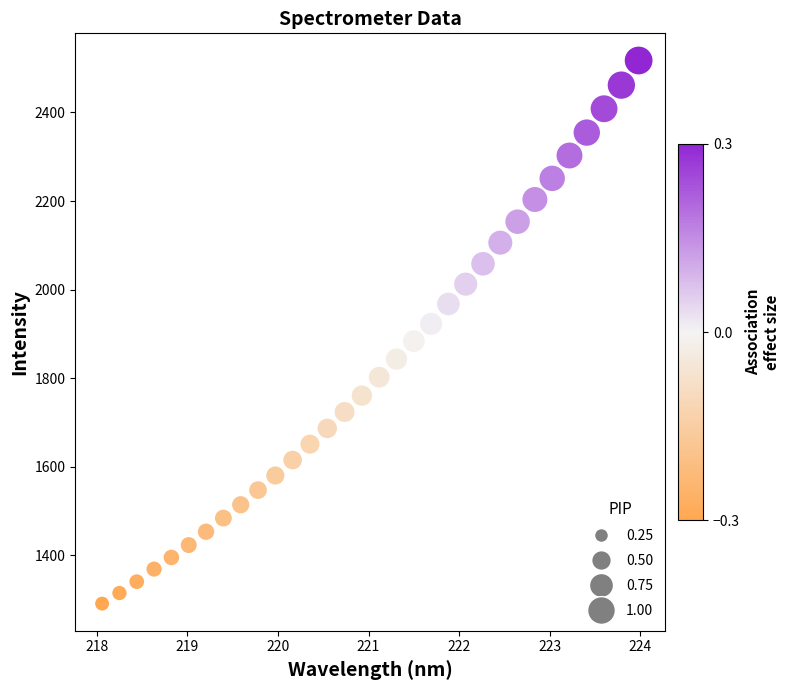

What is the range of Y values (max minus min)?

1226.2